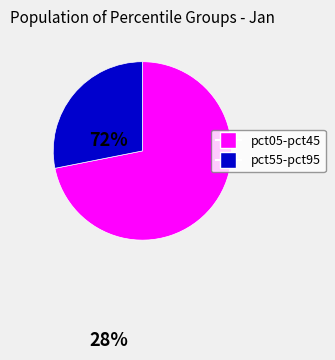

Is there a majority slice in this chart?

Yes